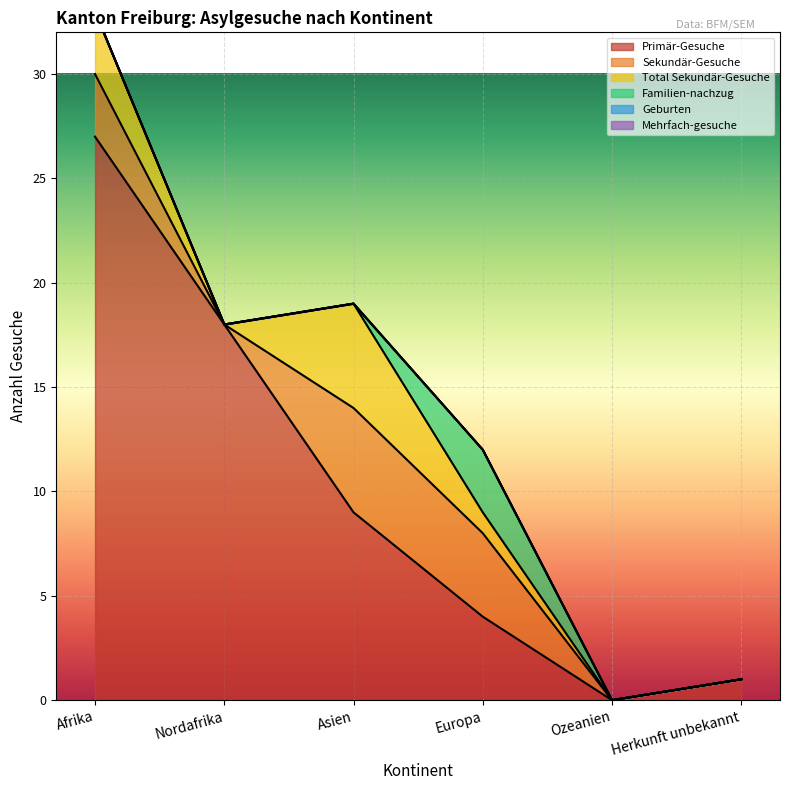

At which label does Mehrfach-gesuche reach its minimum?

Afrika